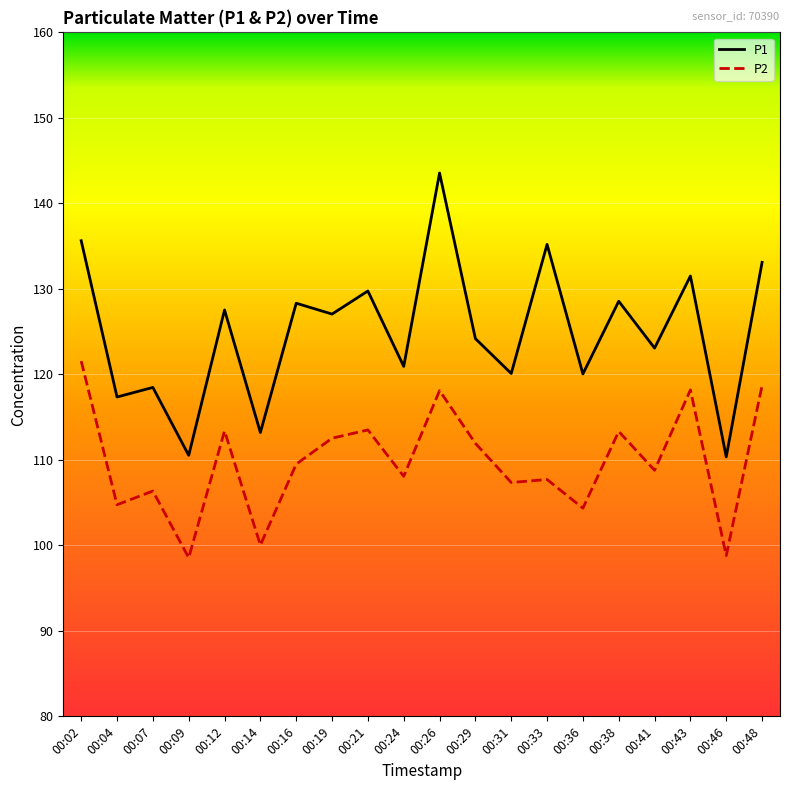

Read the P1 value at 00:29.

124.2